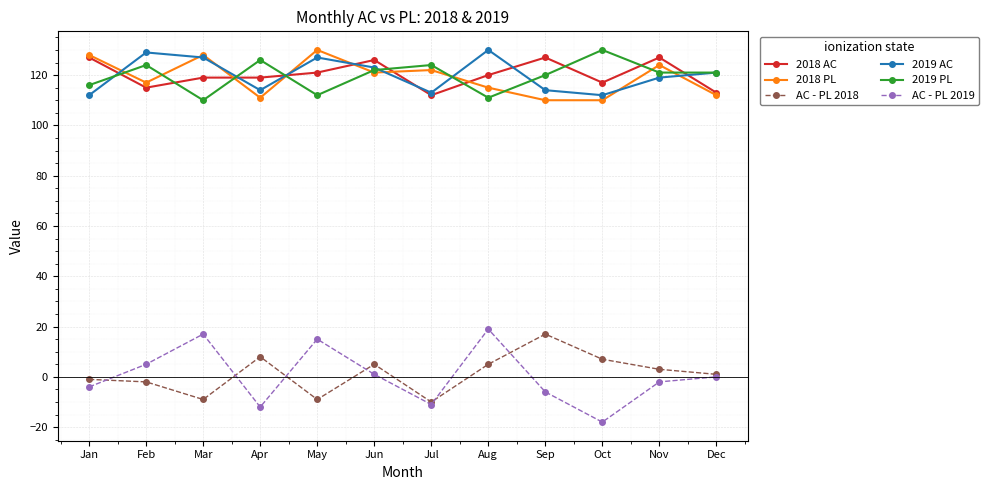

What is the difference between the 2018 AC values at Jan and Aug?

7